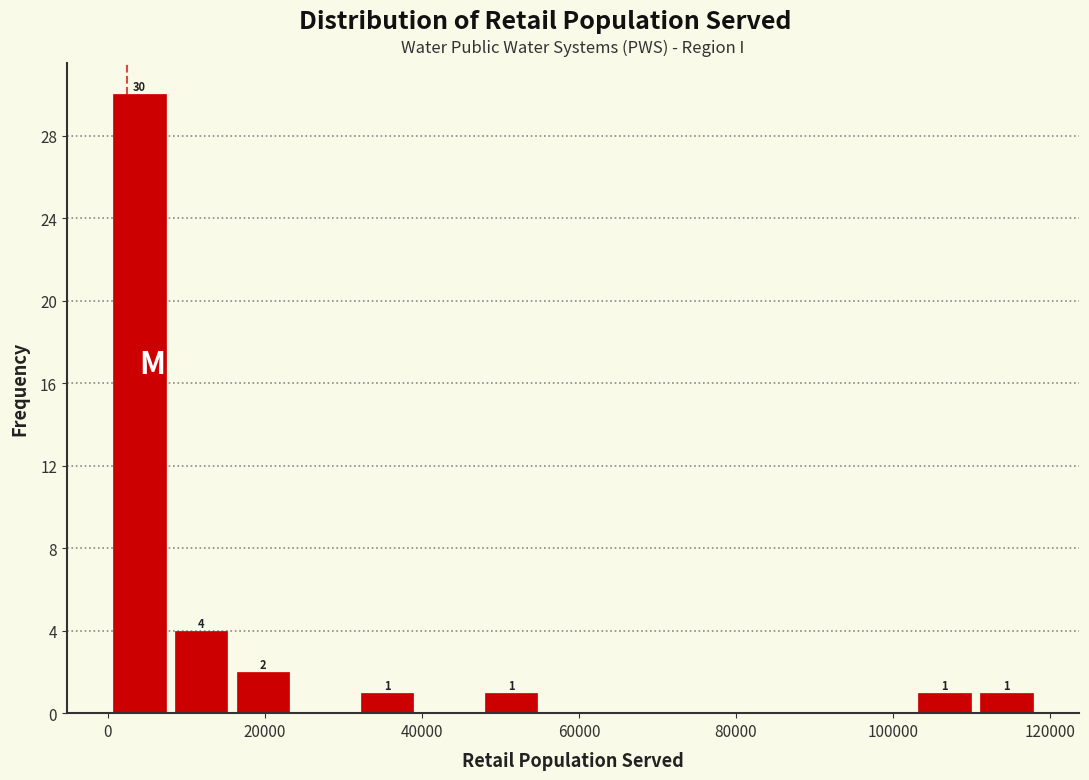

Around what value on the x-axis is the tallest bar? Give the approximate position of its centre, as read against the axis.

4000